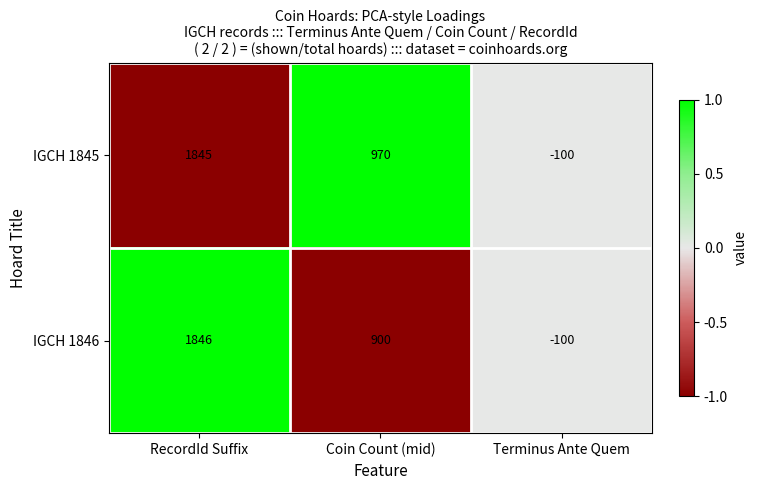

The value of IGCH 1845 at Coin Count (mid) is 970. True or false?

True